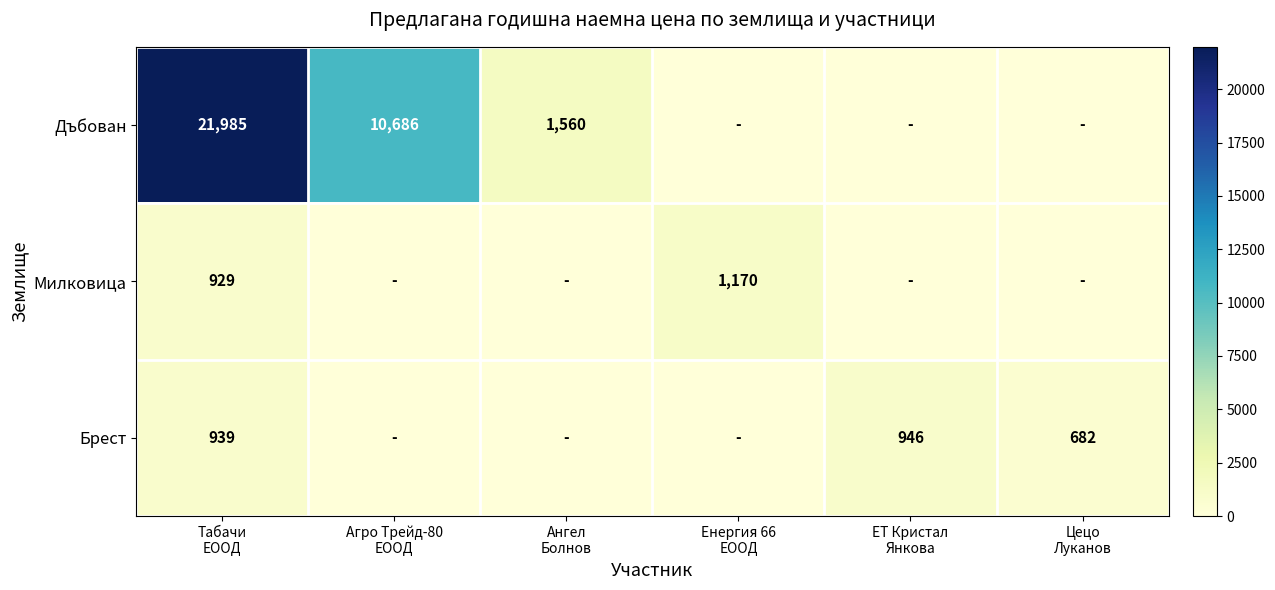

Where does the Брест series first go above 682?

Табачи ЕООД